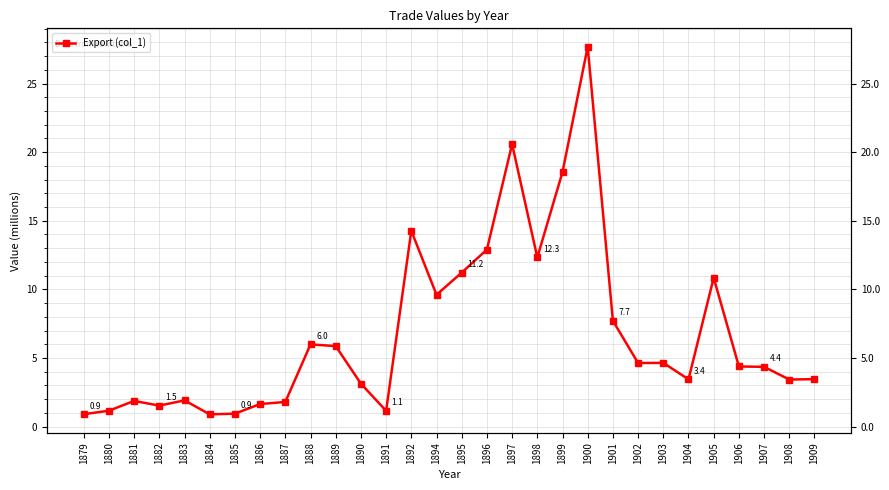

Reading left to right, extract all data points from this chart.

0.9	1.2	1.9	1.5	1.9	0.9	0.9	1.6	1.8	6.0	5.9	3.1	1.1	14.3	9.6	11.2	12.9	20.6	12.3	18.5	27.7	7.7	4.6	4.6	3.4	10.8	4.4	4.4	3.4	3.5